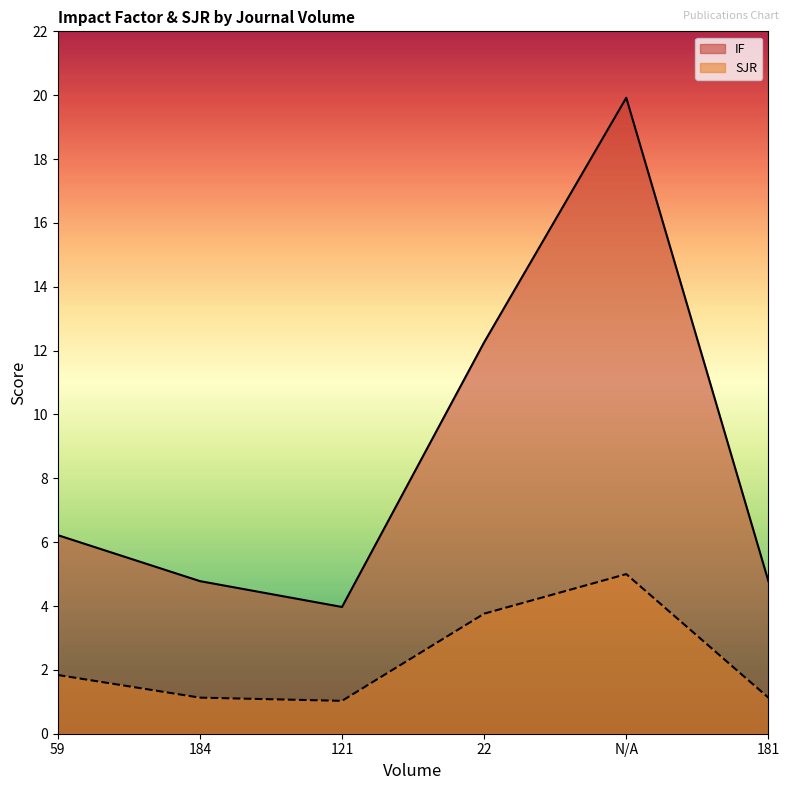

Which label corresponds to the largest value in the chart?

N/A